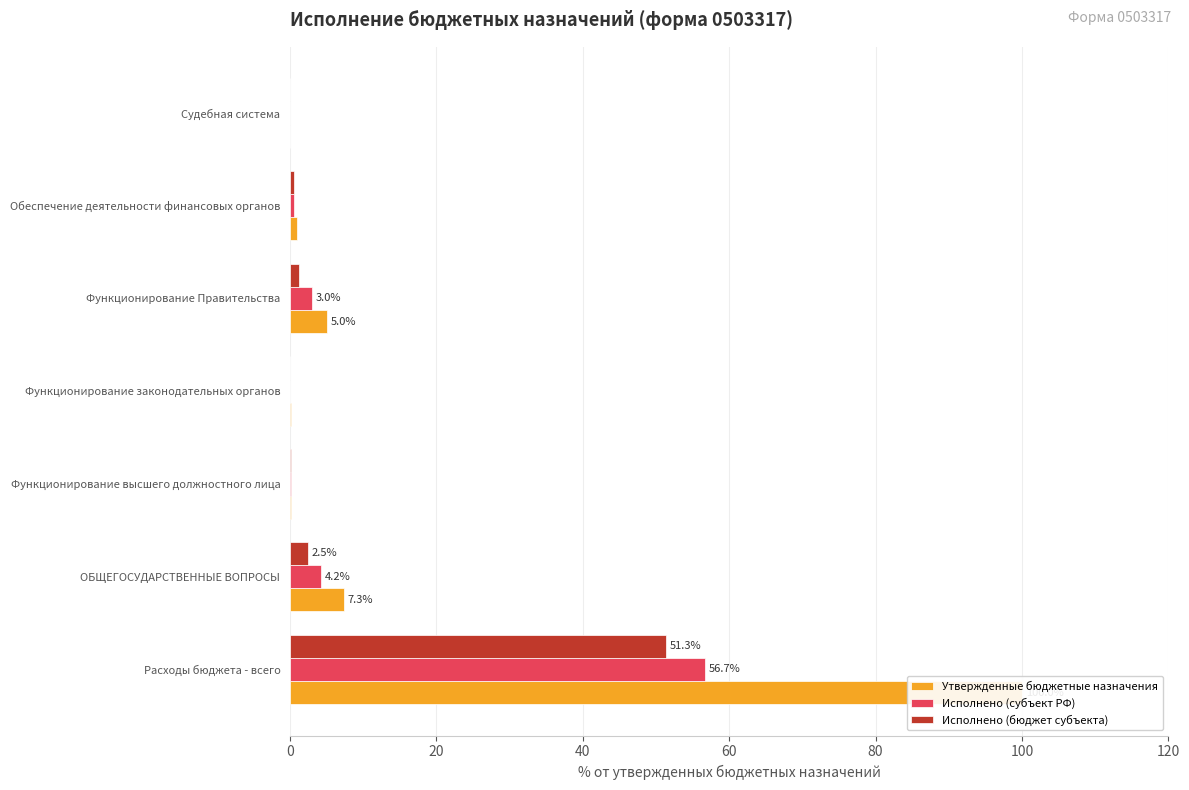

What are all the series names shown in the legend?

Утвержденные бюджетные назначения, Исполнено (субъект РФ), Исполнено (бюджет субъекта)